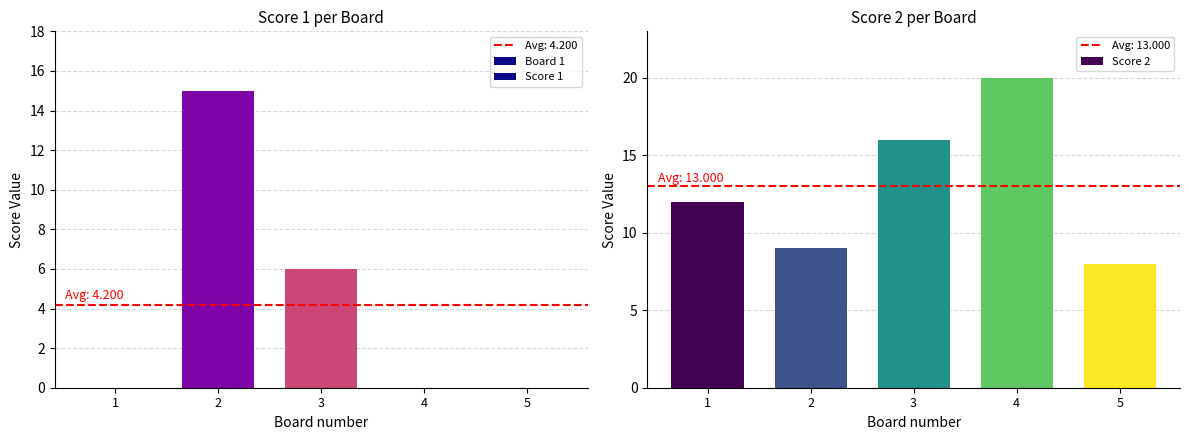

At which label does Score 2 first exceed 12?

Board 3